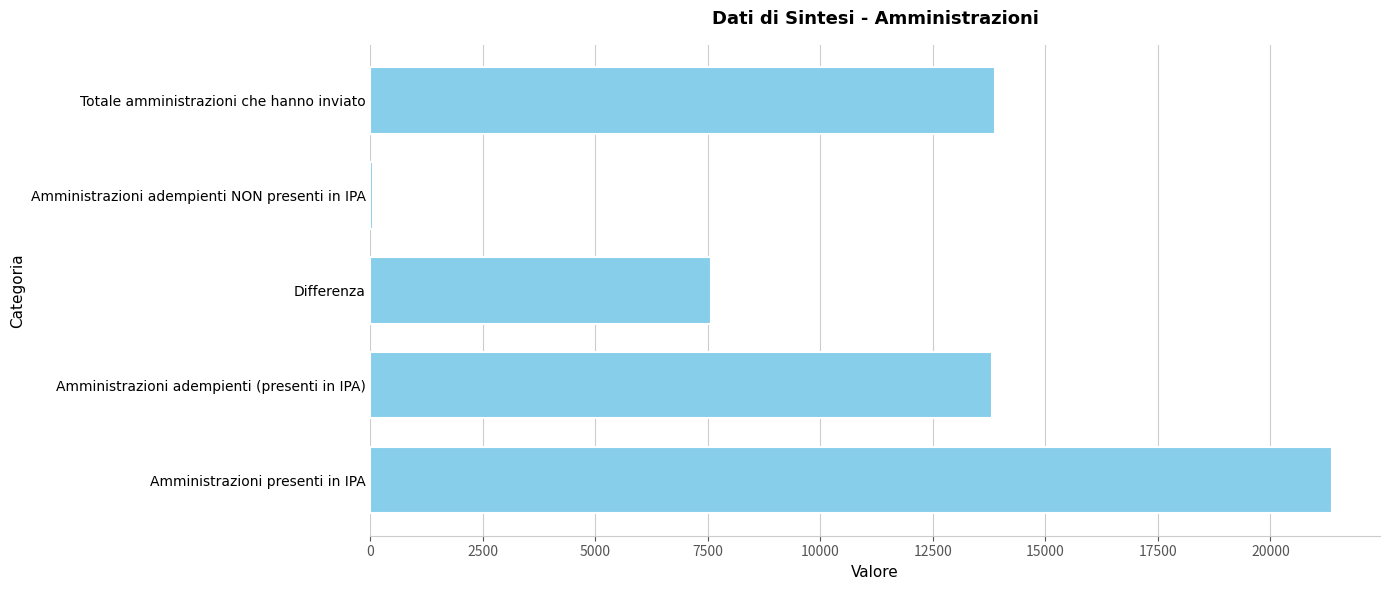

The chart shows a value of 31919 at Amministrazioni presenti in IPA. True or false?

False